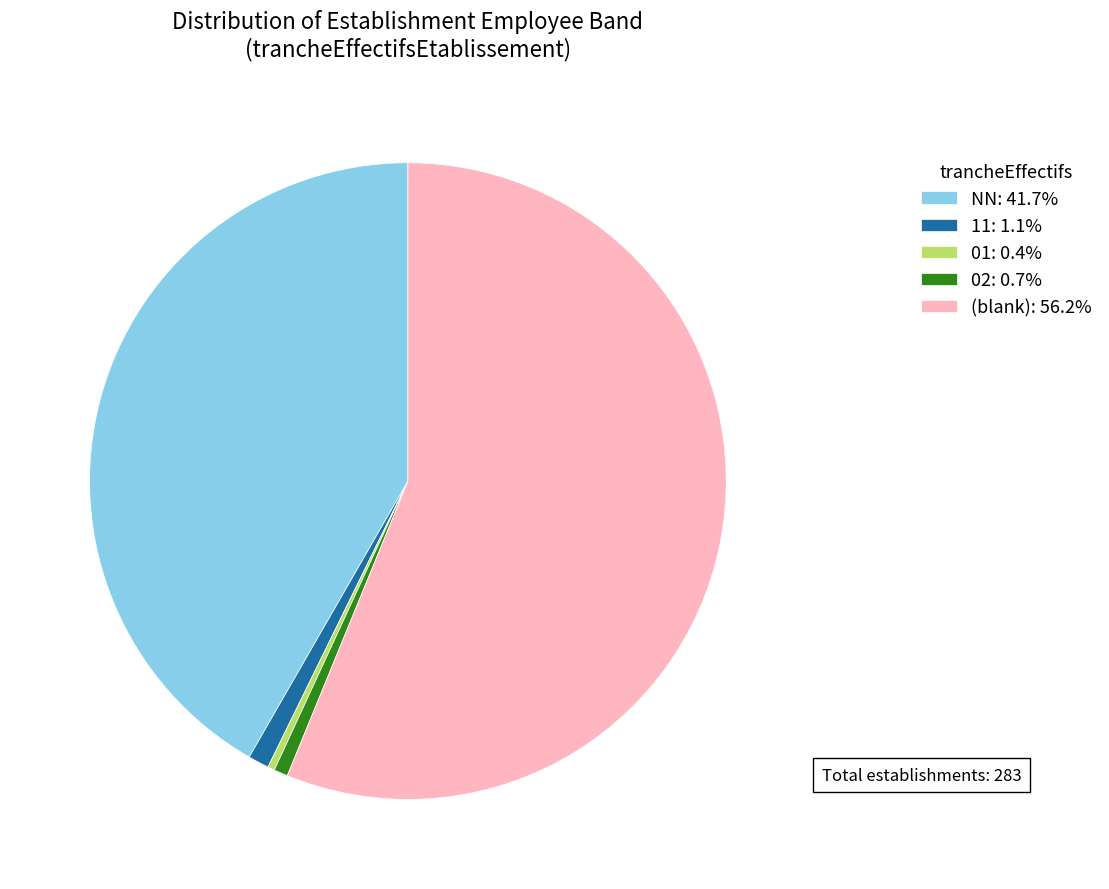

Is there any slice that represents more than half of the pie?

Yes